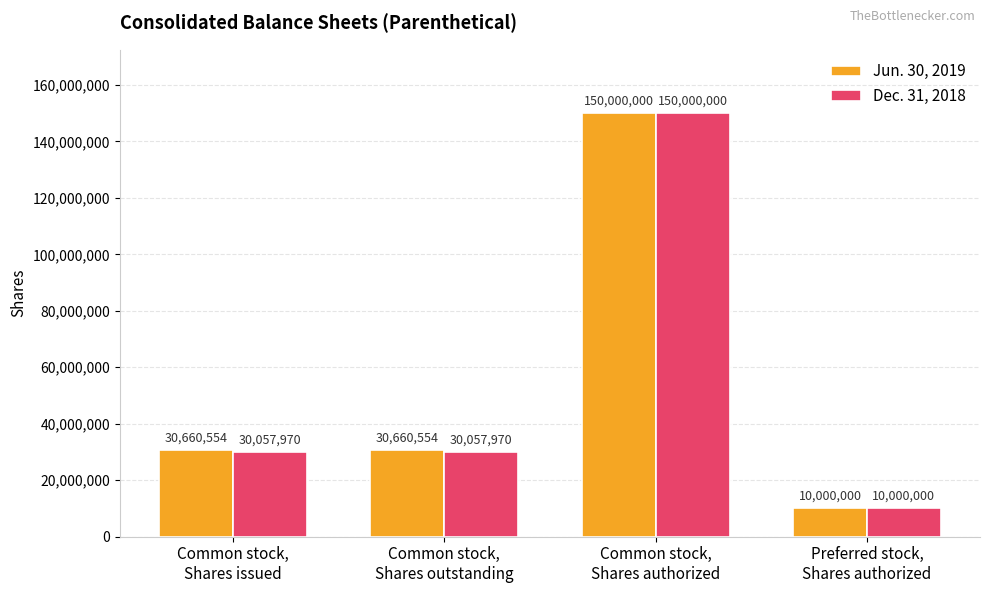

What is the total value across all series at Common stock,
Shares authorized?

300000000